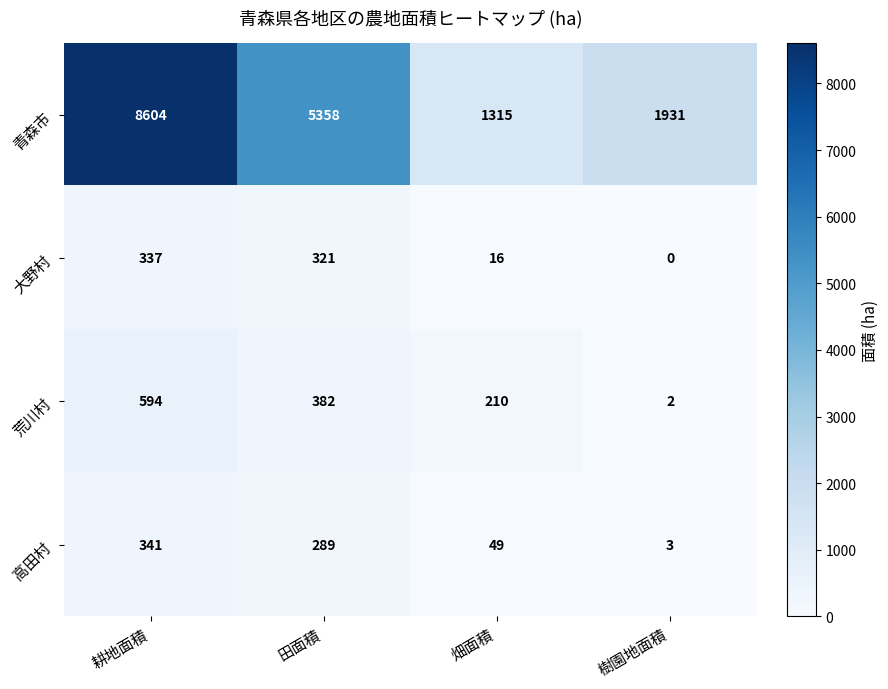

What is the maximum value shown in the chart?

8604